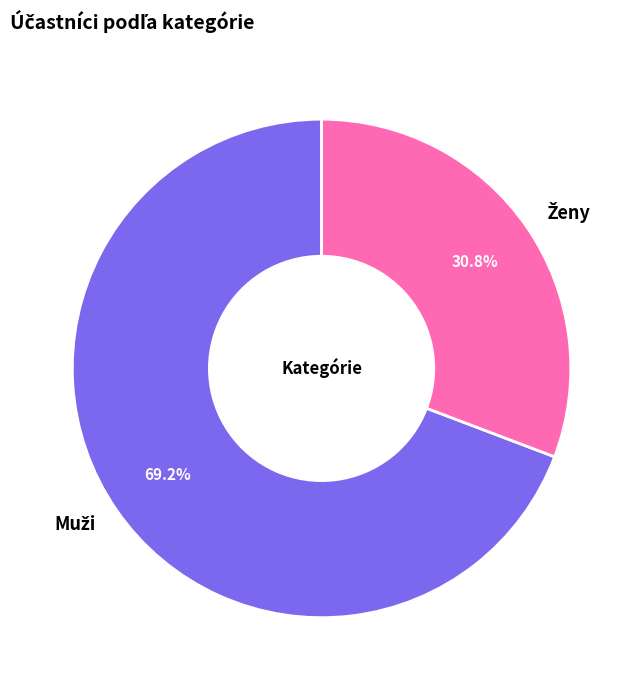

Is there any slice that represents more than half of the pie?

Yes